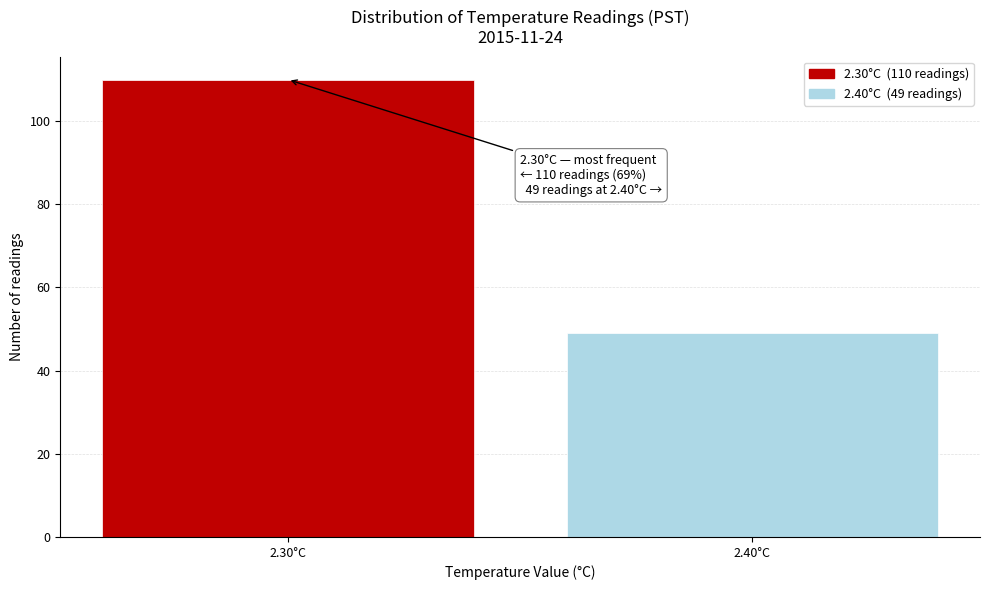

Reading right to left, extract all data points from this chart.

49	110